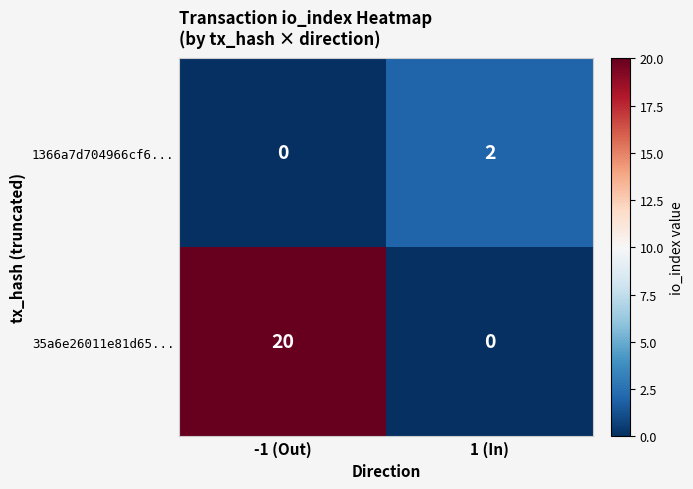

What is the average value of the 35a6e26011e81d65... series?

10